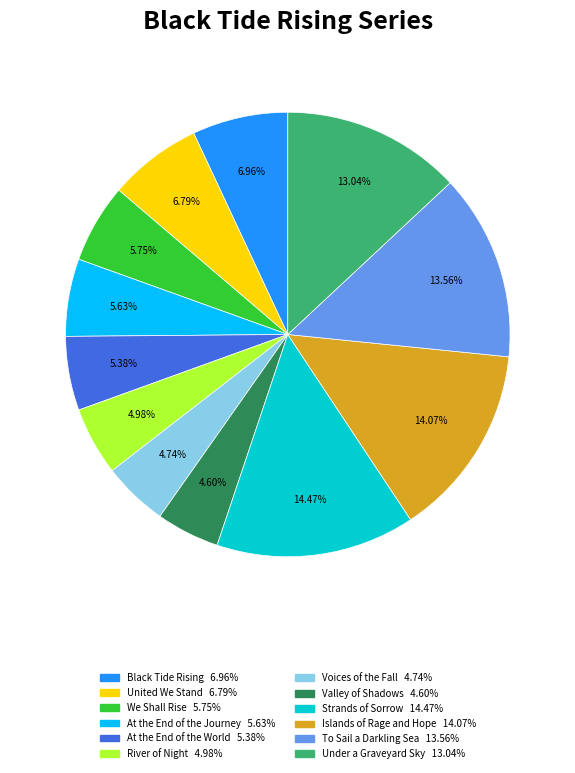

How many segments does this pie chart have?

12